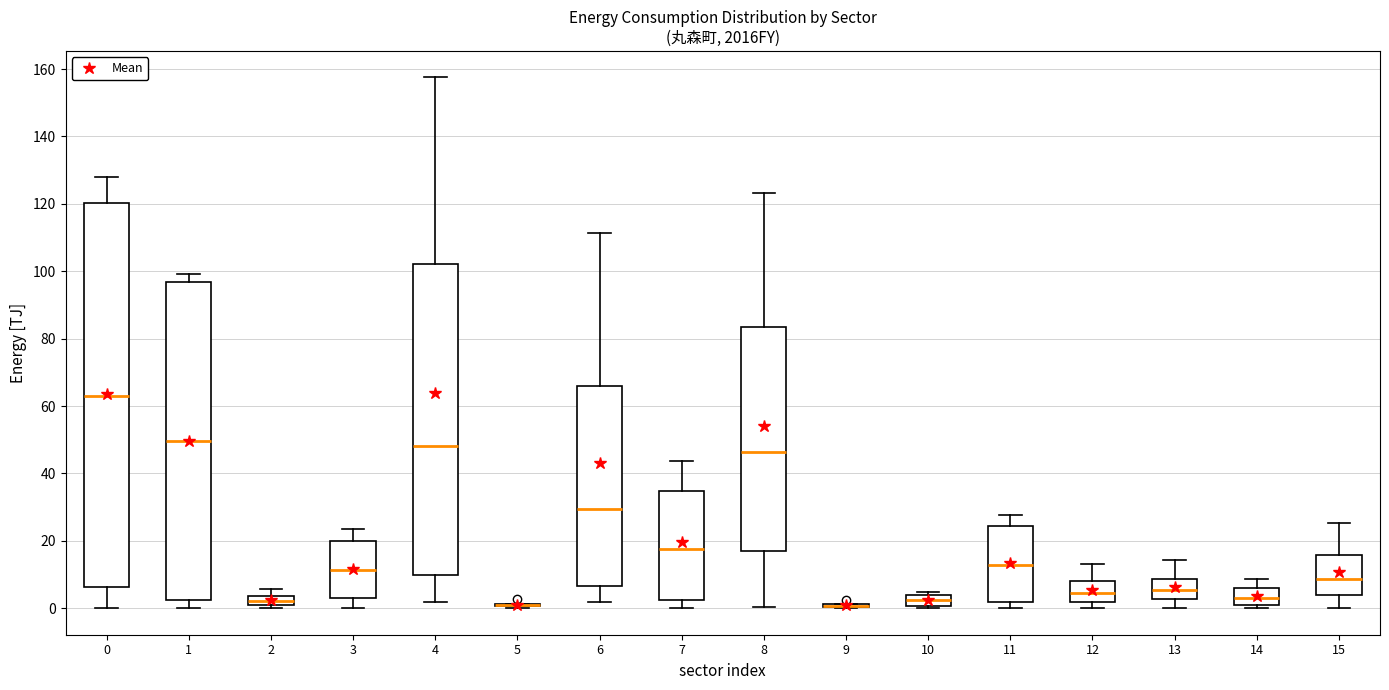

Comparing the boxes themselves (not the whiskers), which one is the tallest?

0